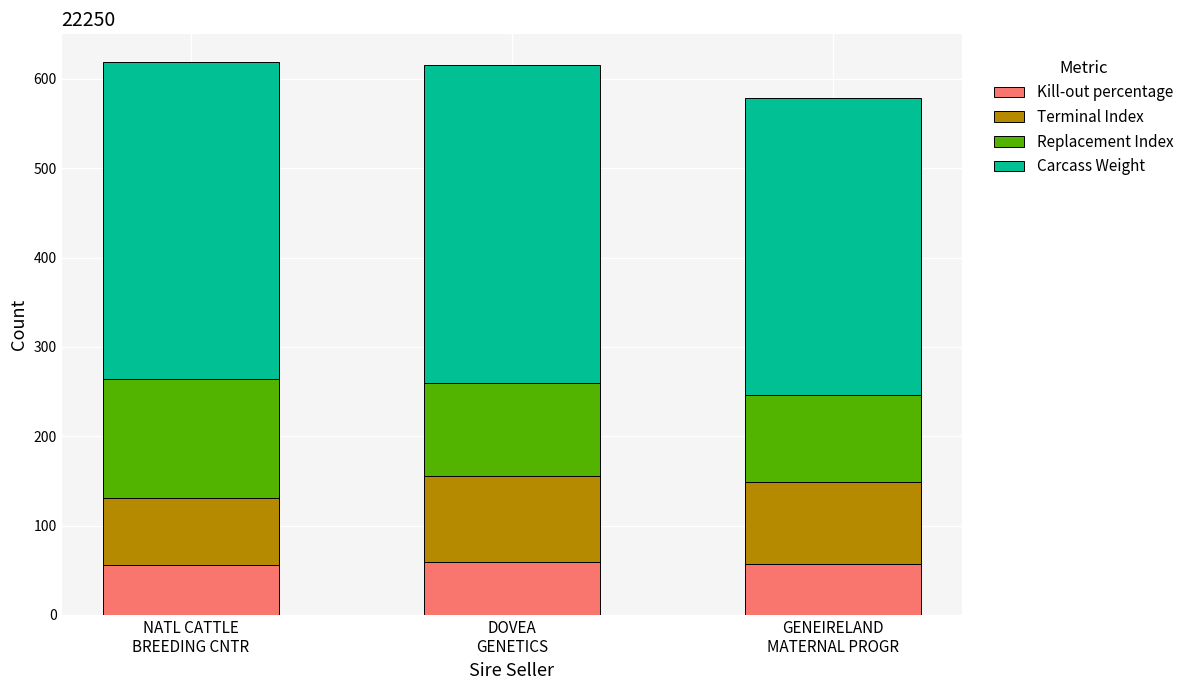

What is the minimum value for Kill-out percentage?

56.1